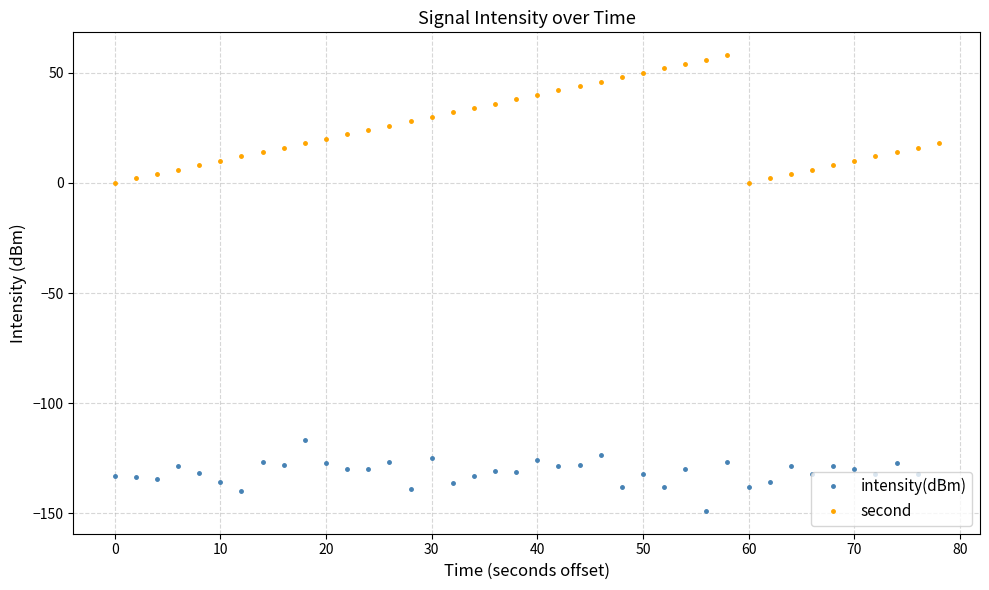

Rank the series by their maximum value, from highest to lowest.

second, intensity(dBm)